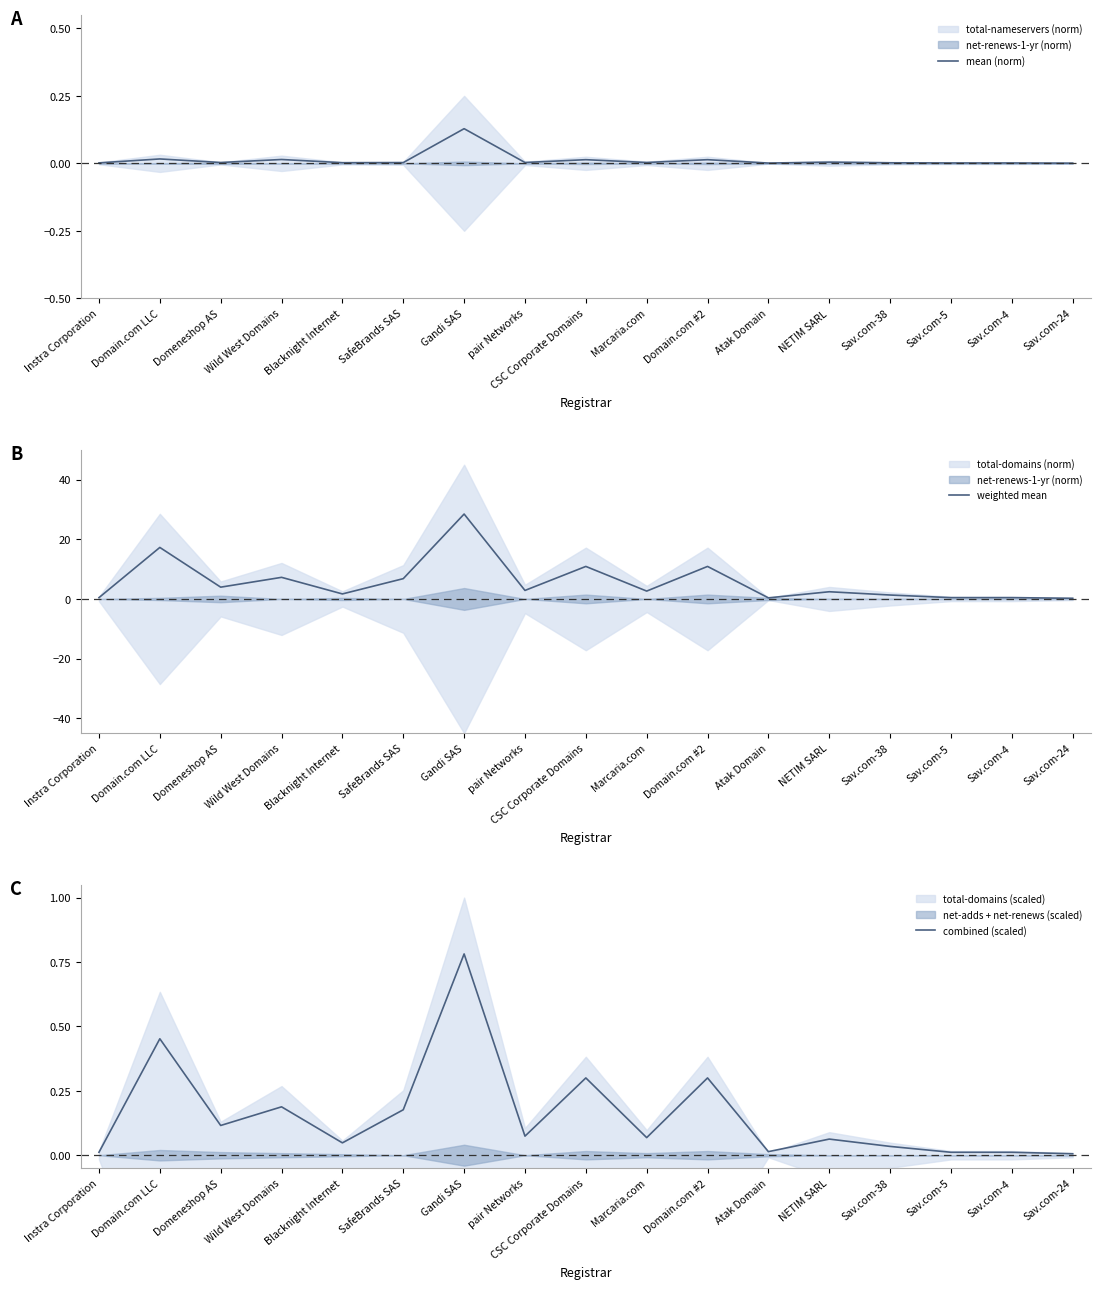

Which series has the widest spread of values?

weighted mean